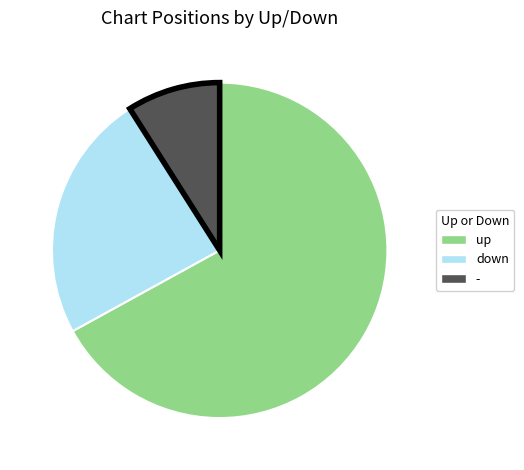

Rank the categories by value from highest to lowest.

up, down, -